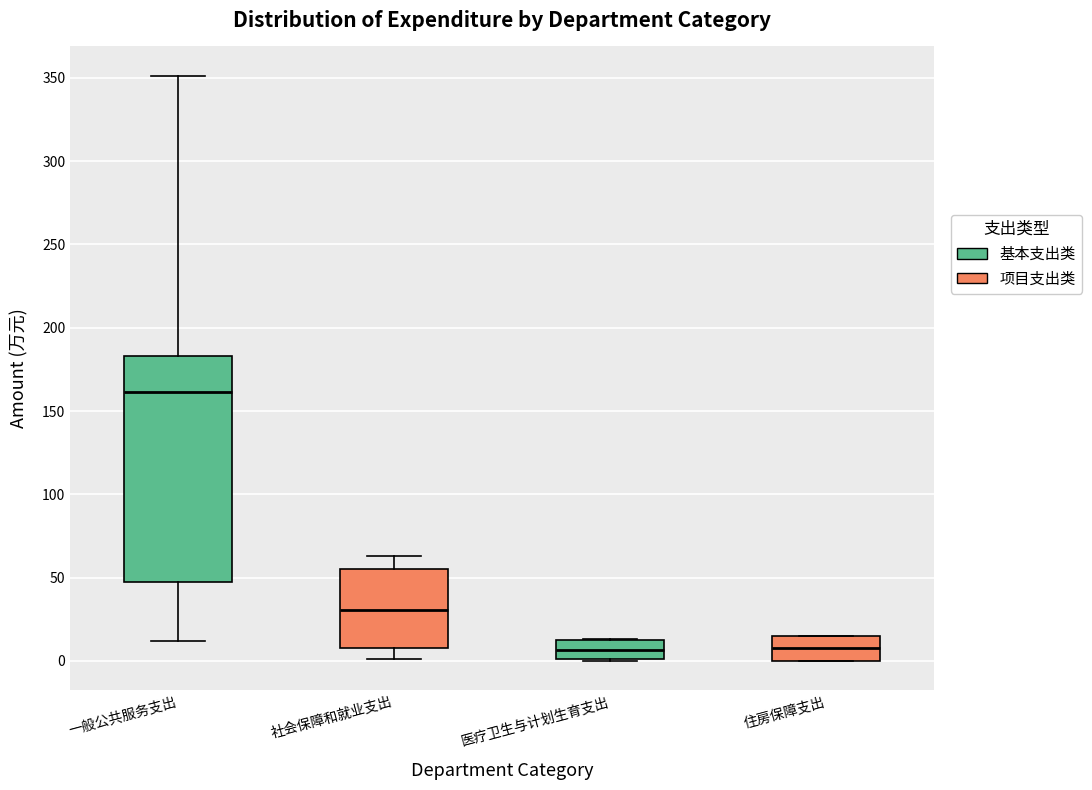

Reading left to right, transcribe this box plot: for each box, give where its median line is, the range the box spans, and where its two whiskers end, as read against the y-axis. The values are not printed on the chart, so give them approximately, as read against the axis.

一般公共服务支出: median 160, box 45 to 185, whiskers 10 to 350
社会保障和就业支出: median 30, box 10 to 55, whiskers 0 to 65
医疗卫生与计划生育支出: median 5, box 0 to 10, whiskers 0 to 15
住房保障支出: median 10, box 0 to 15, whiskers 0 to 15